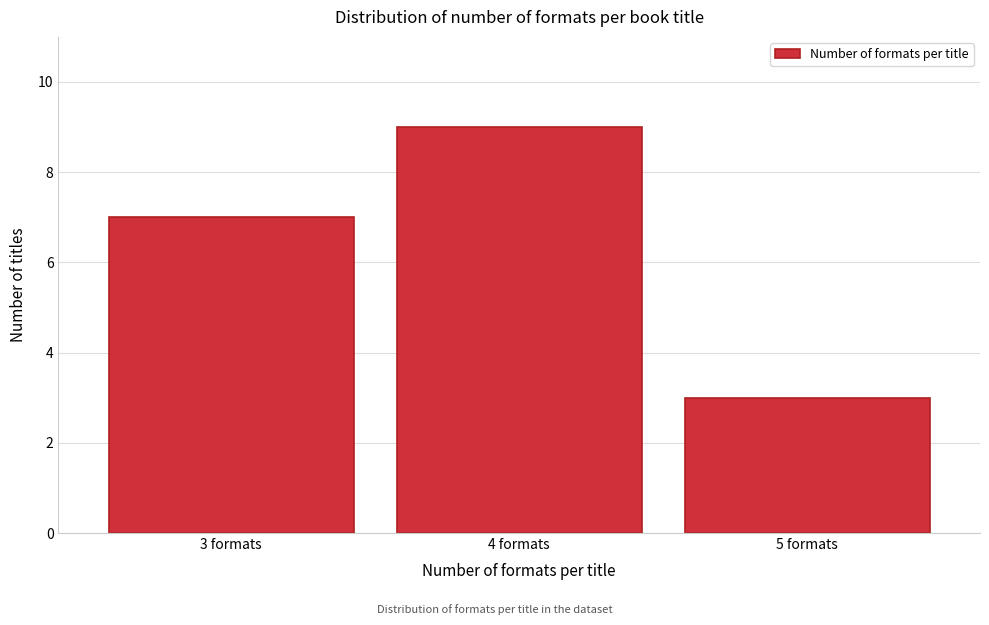

Reading left to right, transcribe all the data shown in this chart.

7	9	3